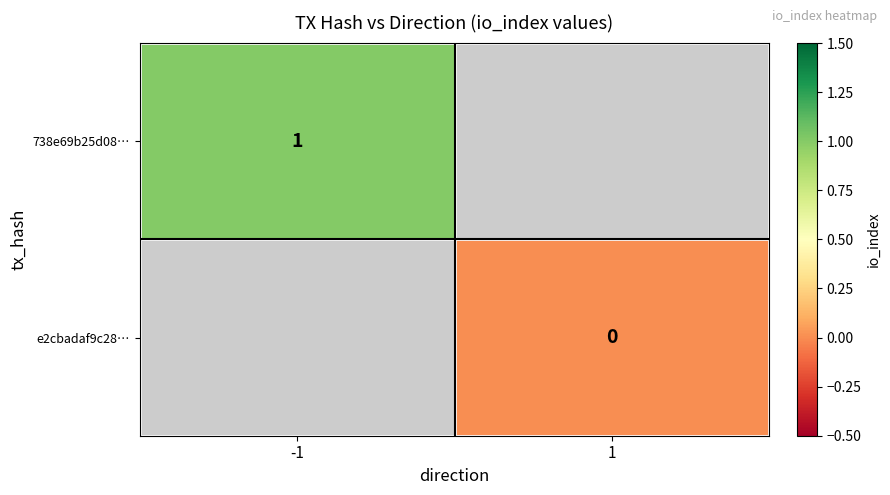

The value of 738e69b25d08… at -1 is 0. True or false?

False